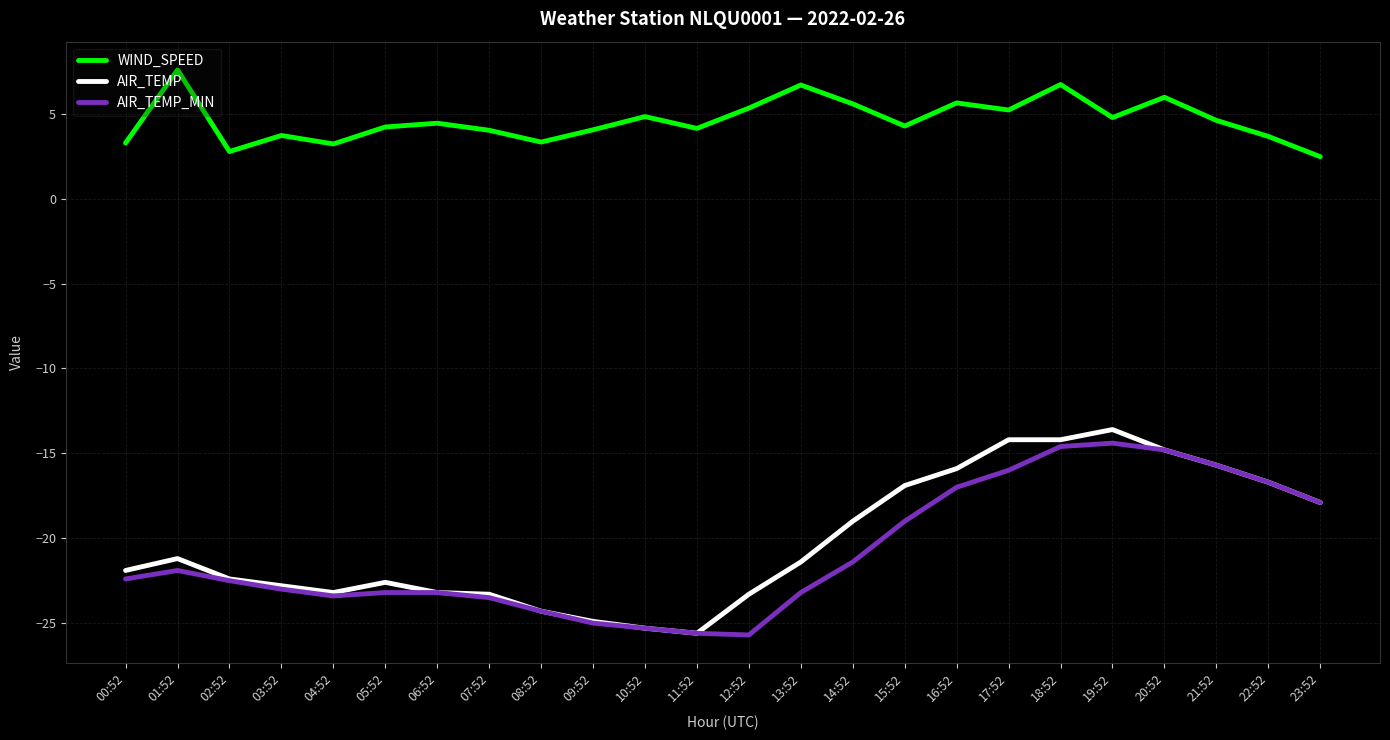

What is the approximate value of AIR_TEMP at 14:52?

-19.0